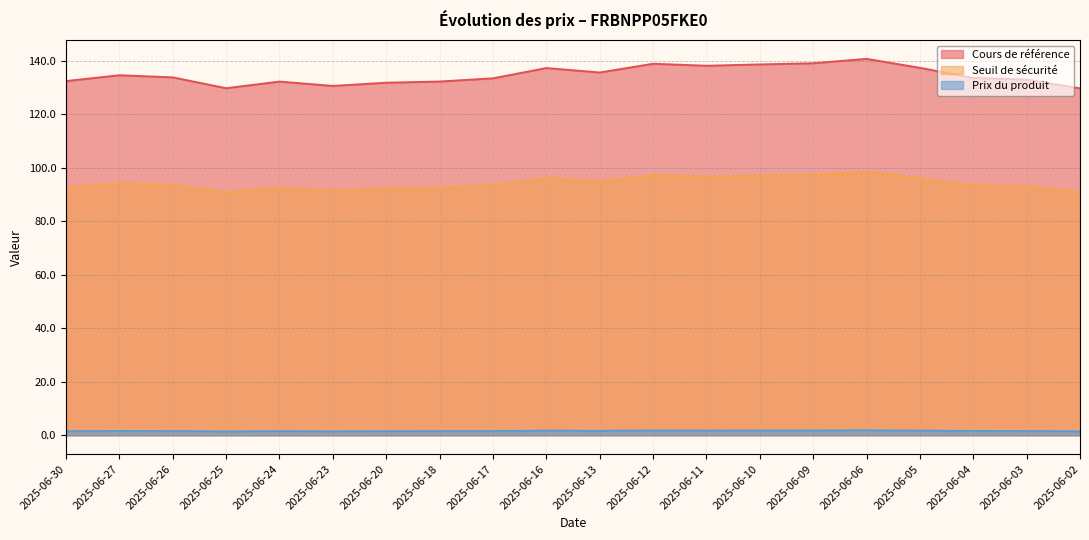

What is the average value of the Cours de référence series?

134.6